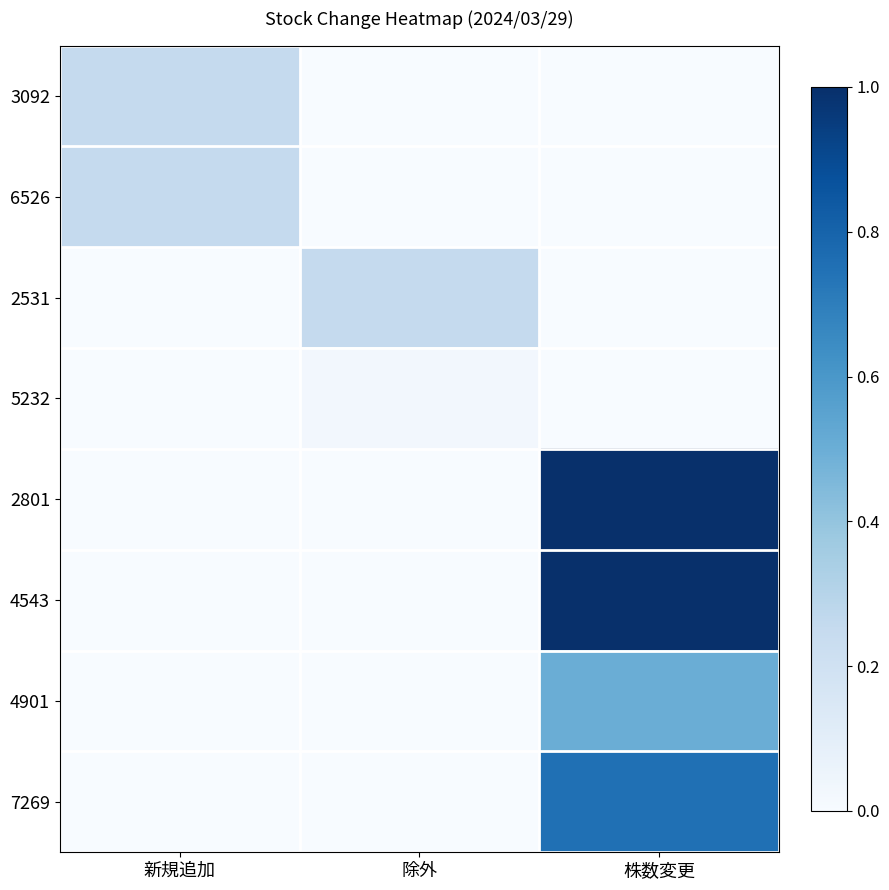

Between 除外 and 株数変更, which series saw the biggest shift?

2801